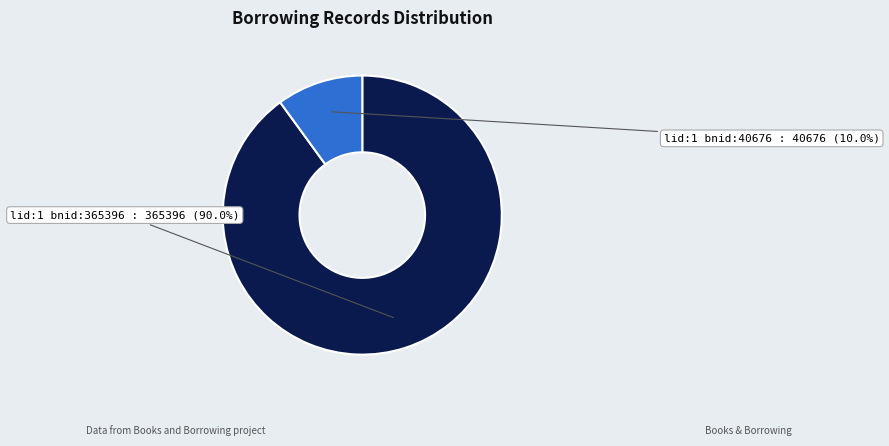

Is there any slice that represents more than half of the pie?

Yes